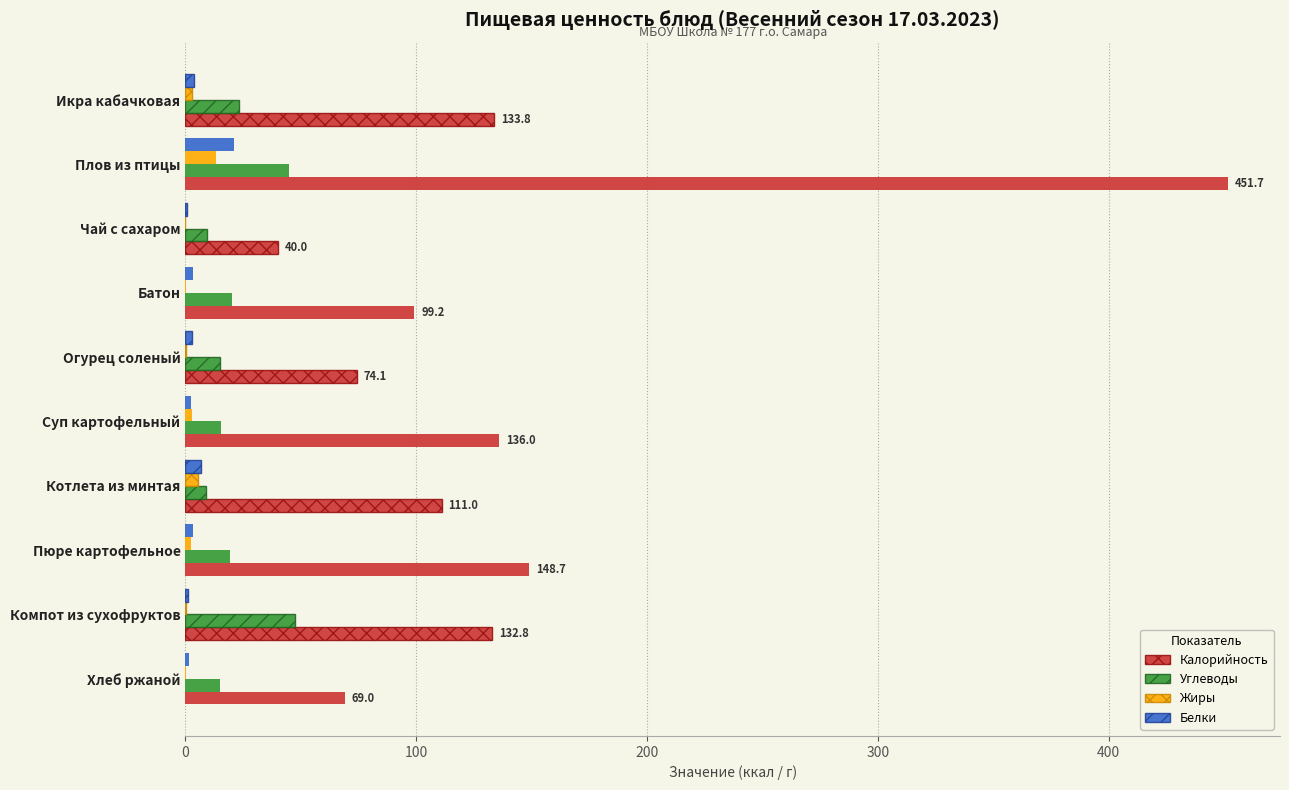

Which series has the largest range (max minus min)?

Калорийность